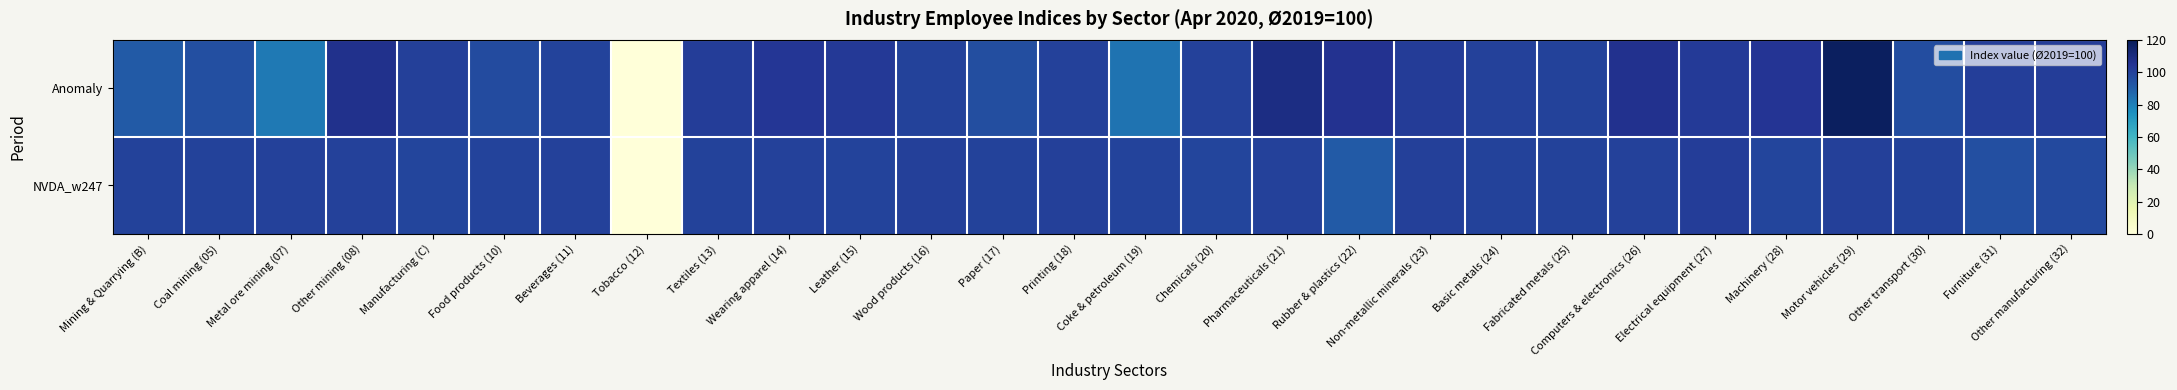

List the series in order of their peak value, highest first.

Anomaly, NVDA_w247